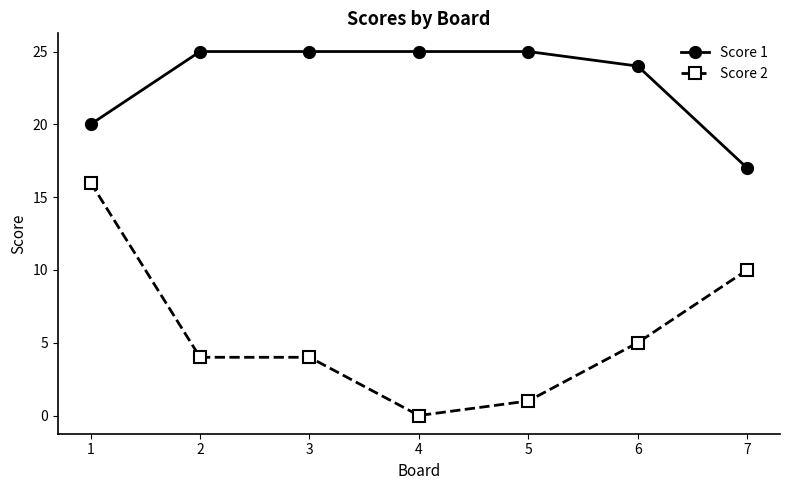

What is the difference between the maximum and minimum values in the Score 2 series?

16